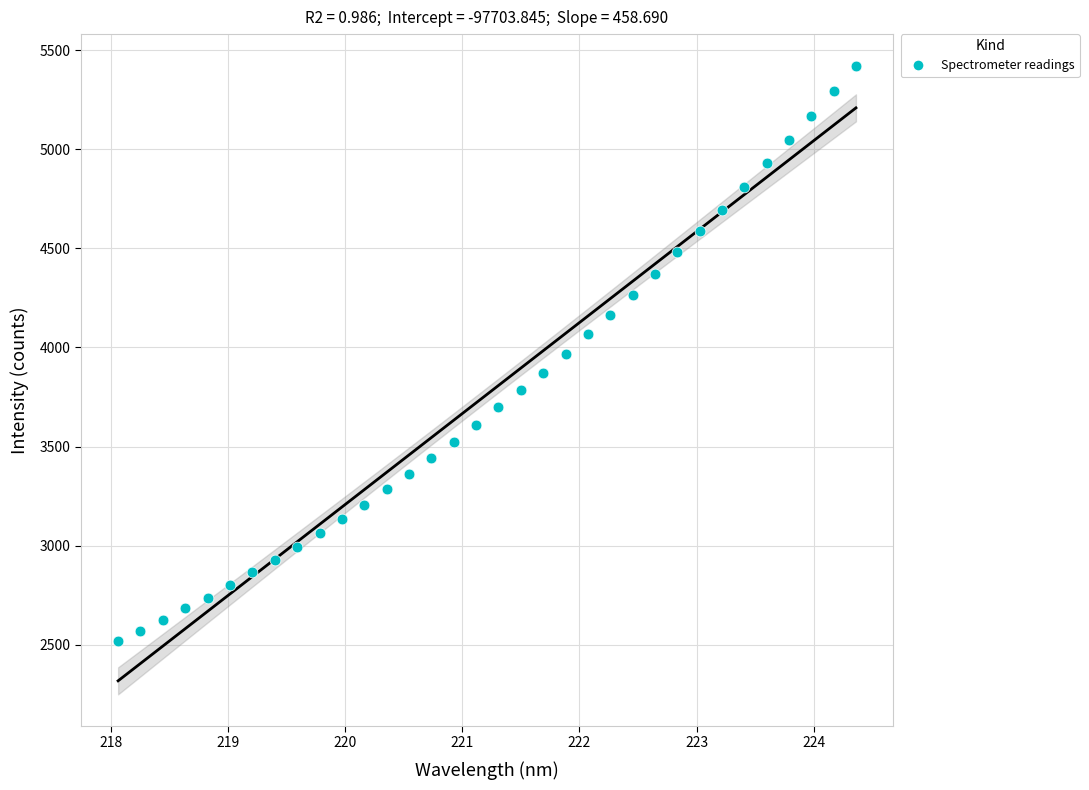

What is the range of X values (max minus min)?

6.3